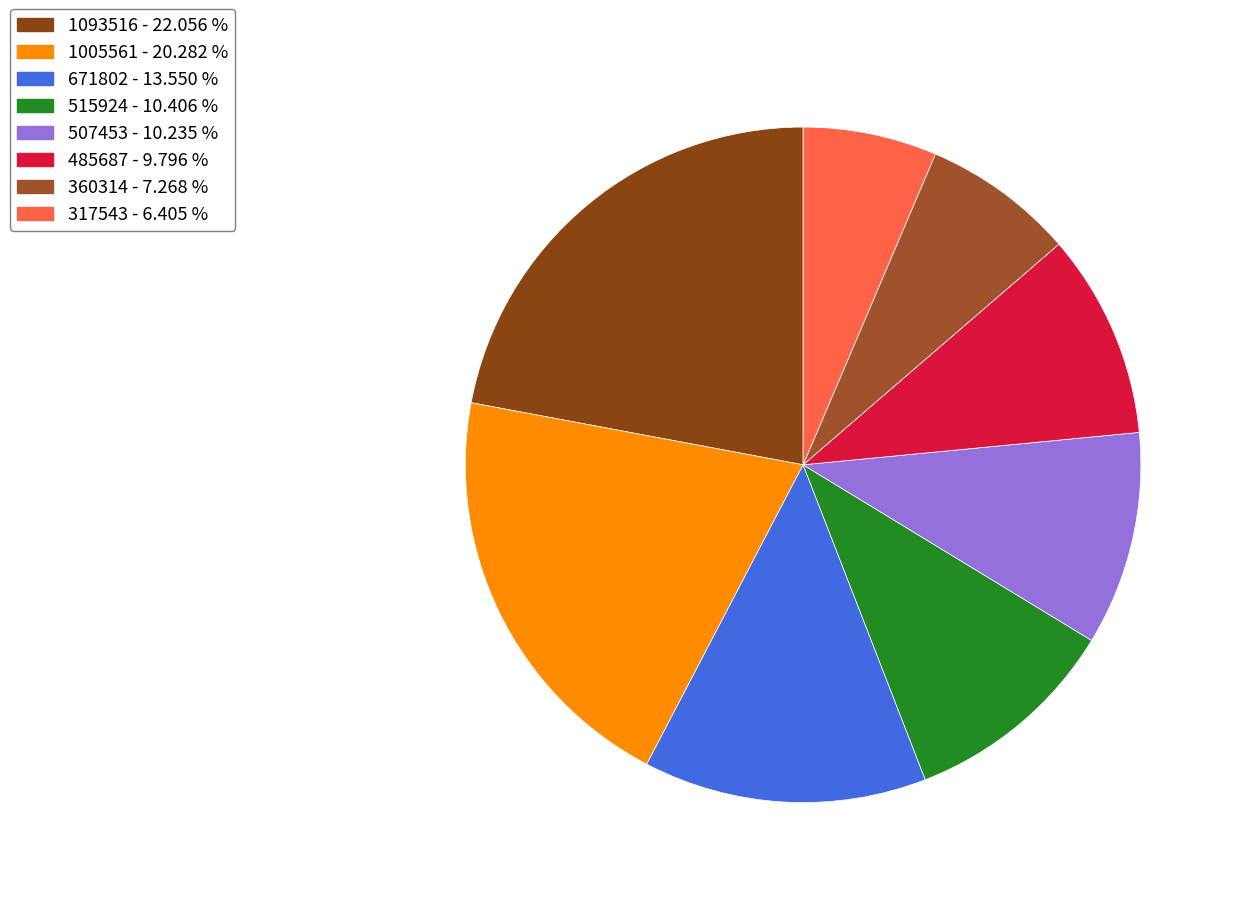

Does any single category account for the majority?

No